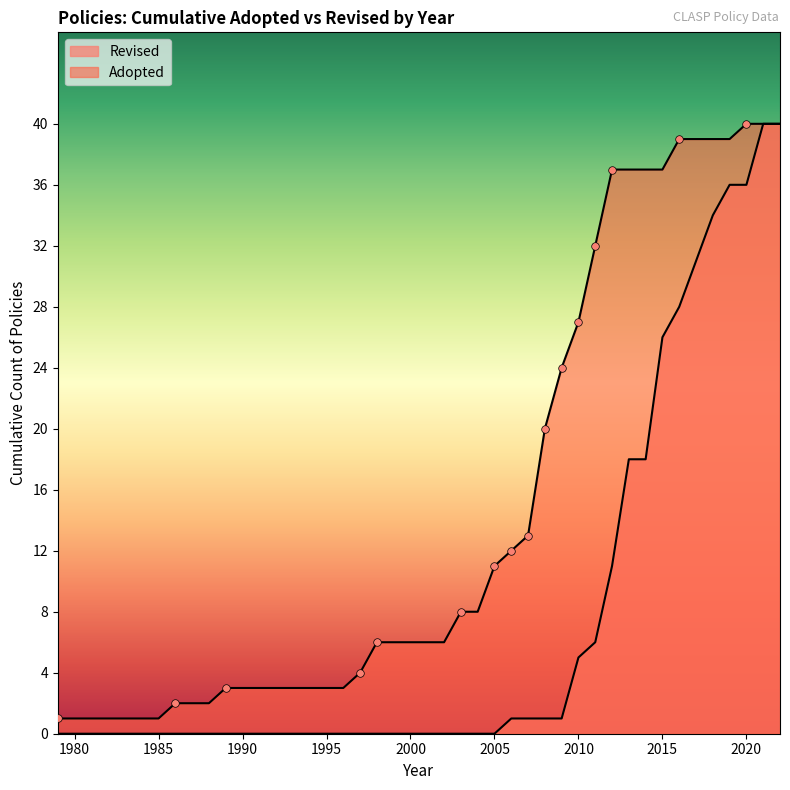

Which series contains the lowest Y value?

Adopted